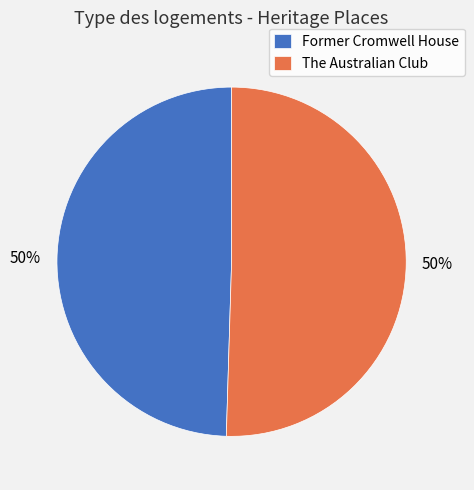

Is it true that The Australian Club is 63% of the pie?

False